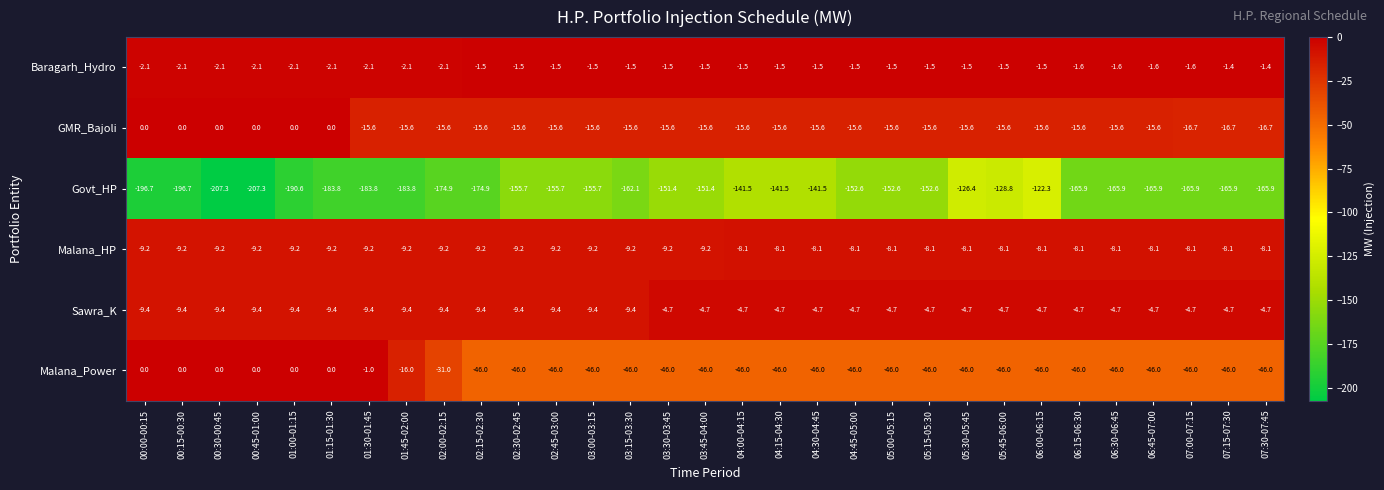

What is the average value of the Baragarh_Hydro series?

-1.7